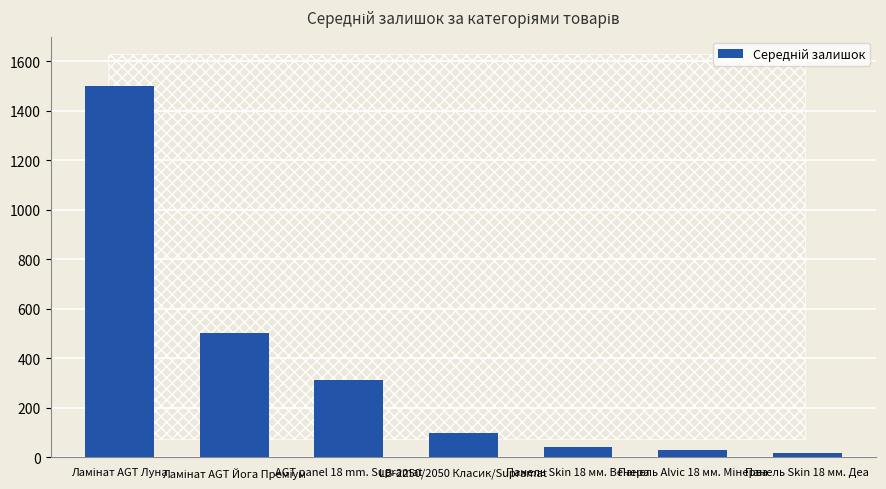

What is the change in value from AGT panel 18 mm. Supramat to Панель Skin 18 мм. Венера?

-269